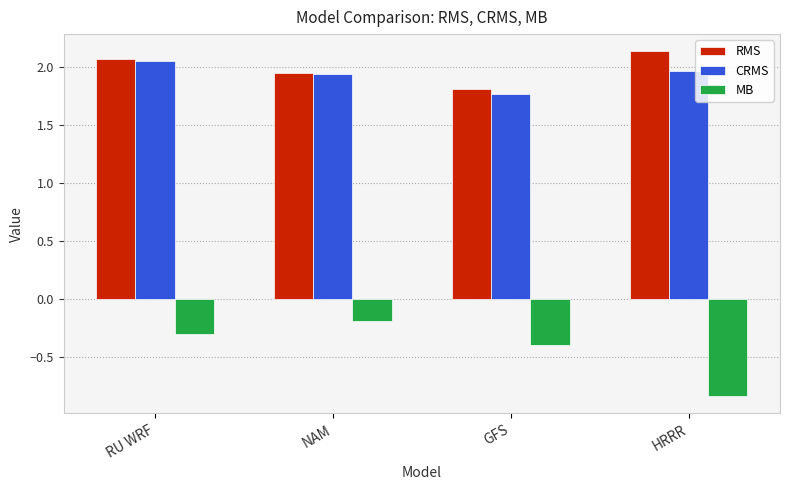

Which series changed the most between NAM and HRRR?

MB